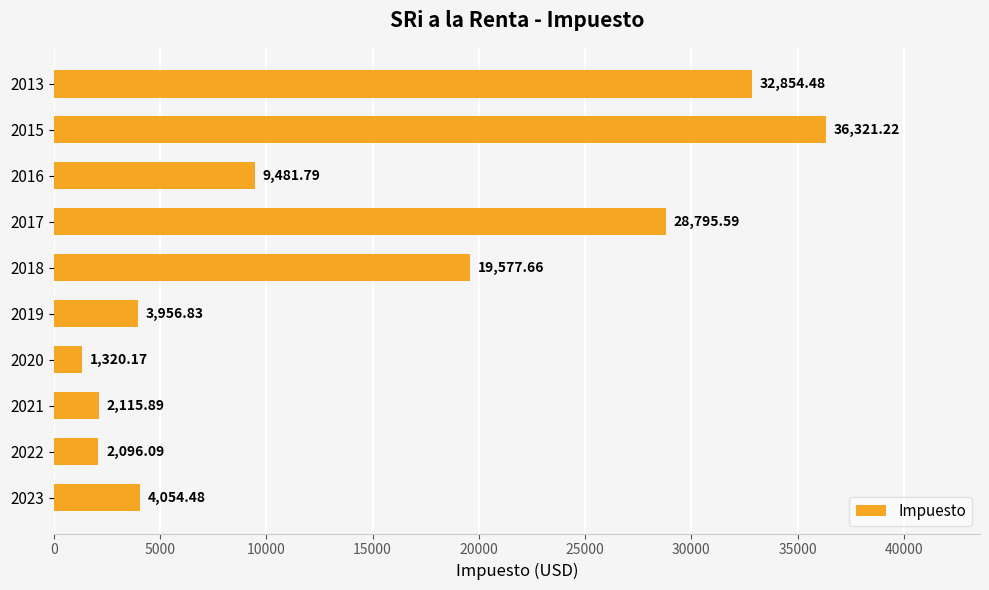

Where is the data nearest to the value 18820?

2018